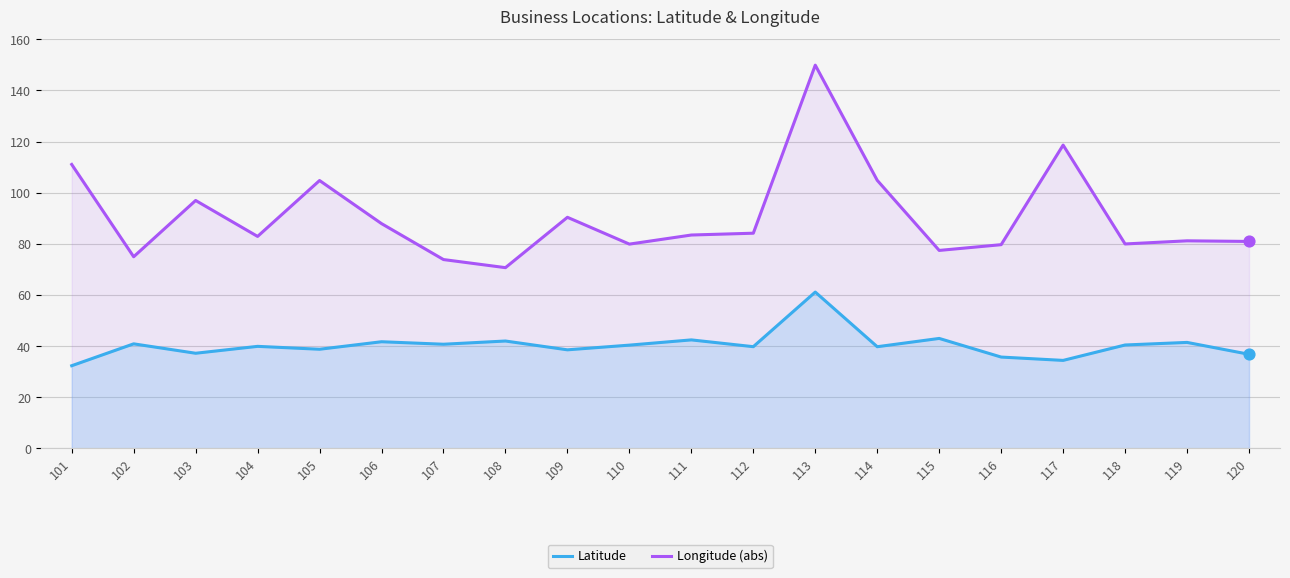

What are all the series names shown in the legend?

Latitude, Longitude (abs)